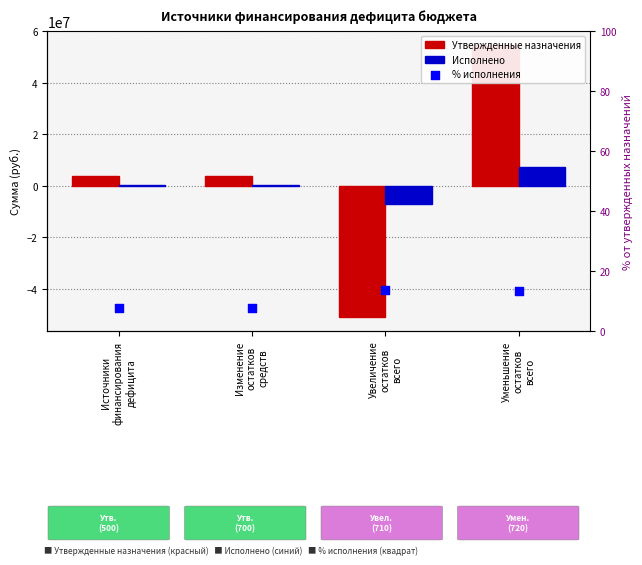

What is the total value across all series at Изменение
остатков
средств?

4024403.0